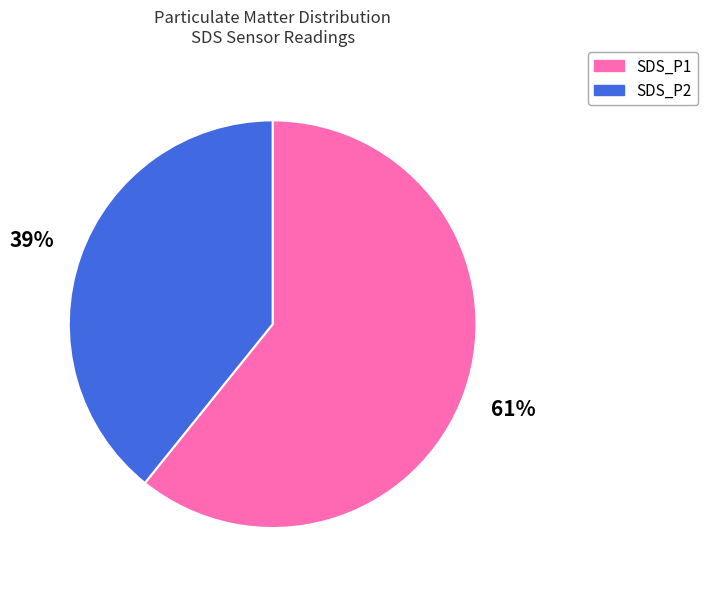

Do SDS_P2 and SDS_P1 together represent more than half of the pie?

Yes